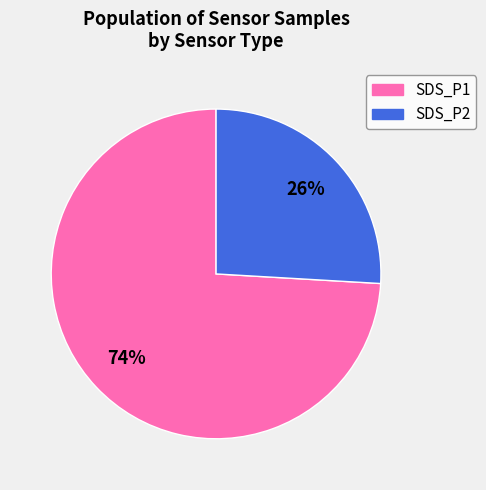

Is there any slice that represents more than half of the pie?

Yes